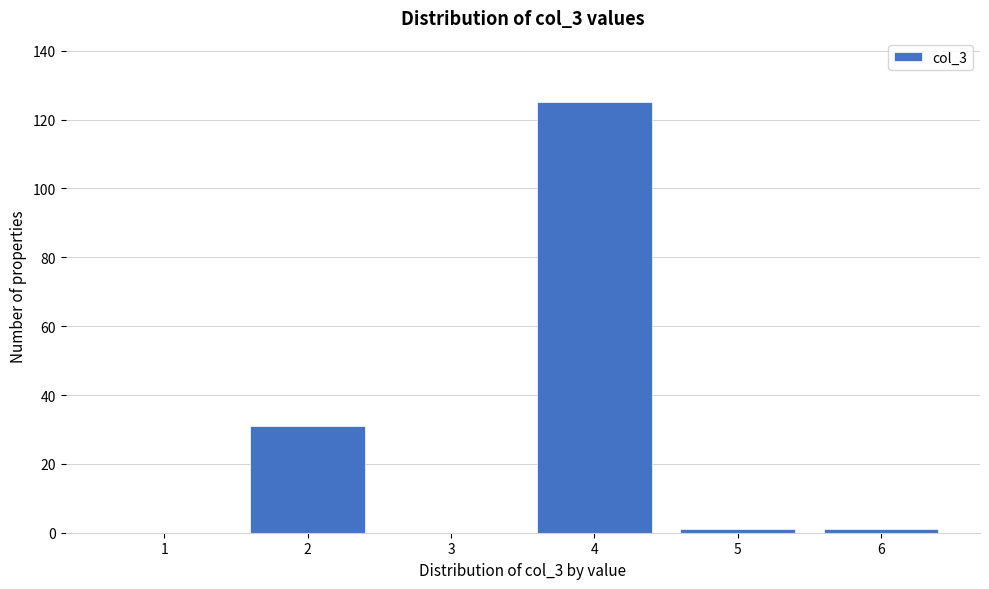

Reading left to right, list all the values displayed in this chart.

1=0	2=31	3=0	4=125	5=1	6=1